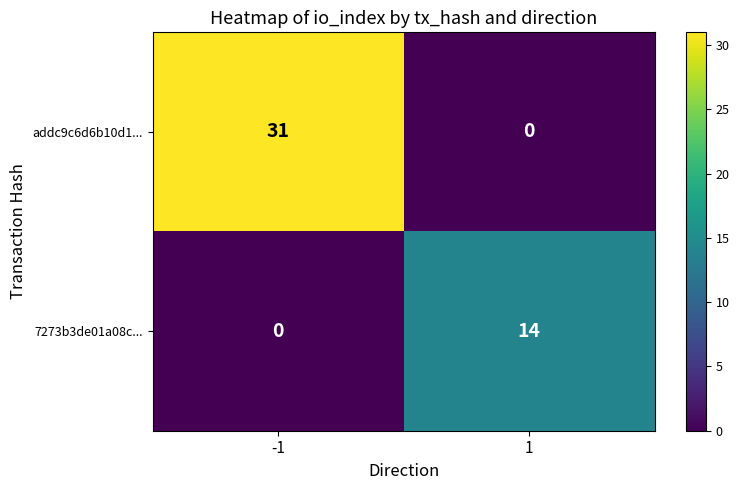

Reading right to left, extract all data points from this chart.

addc9c6d6b10d1...: 1=0	-1=31
7273b3de01a08c...: 1=14	-1=0